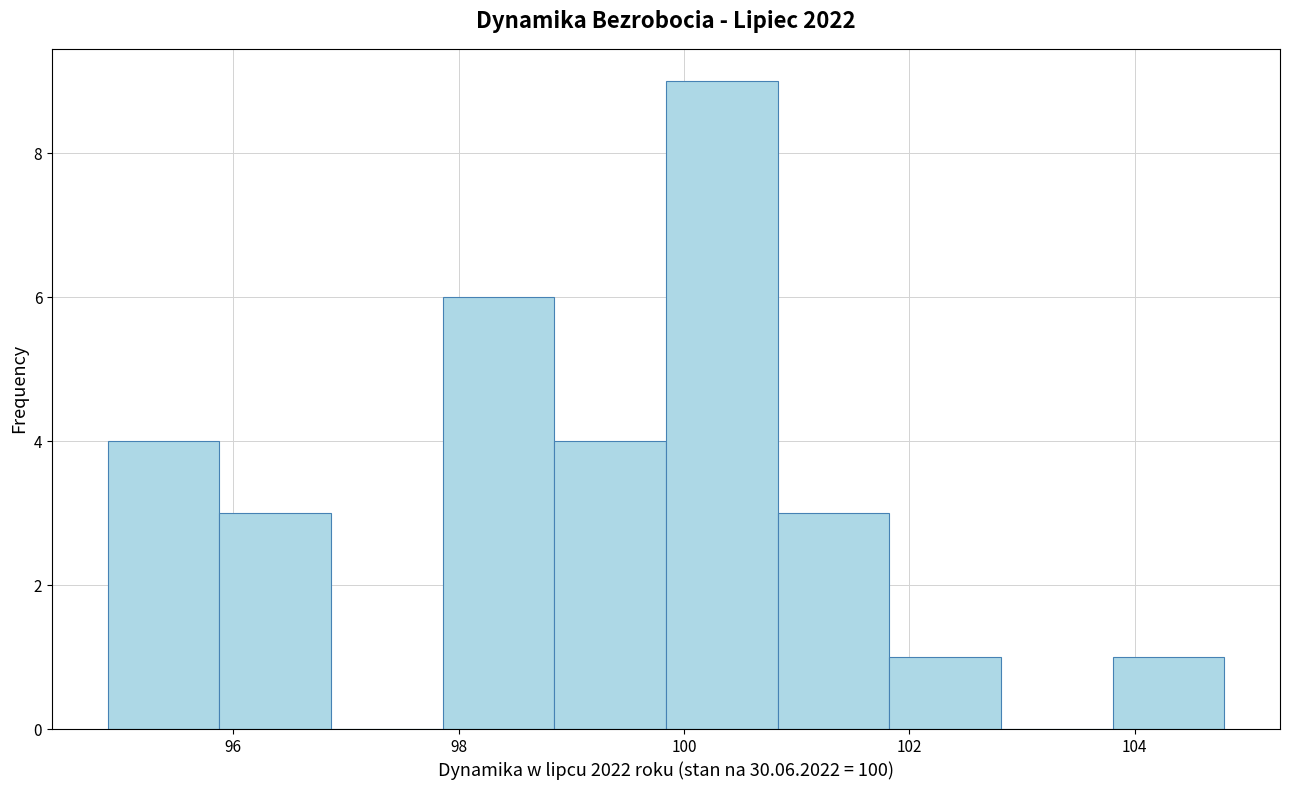

What is the height of the bar covering 103.8 to 104.8 on the x-axis? Neither the bar edges nor the heights are printed on the chart, so give them approximately, as read against the axes.

1